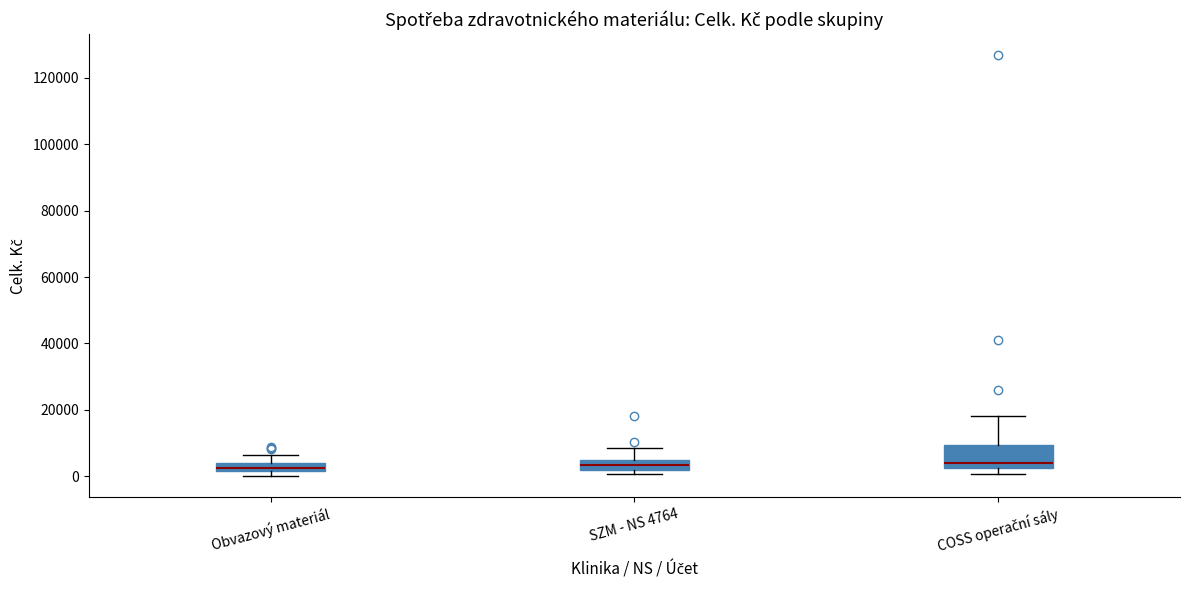

Where is the lower edge of the box for COSS operační sály on the y-axis? The values are not printed on the chart, so give them approximately, as read against the axis.

2000